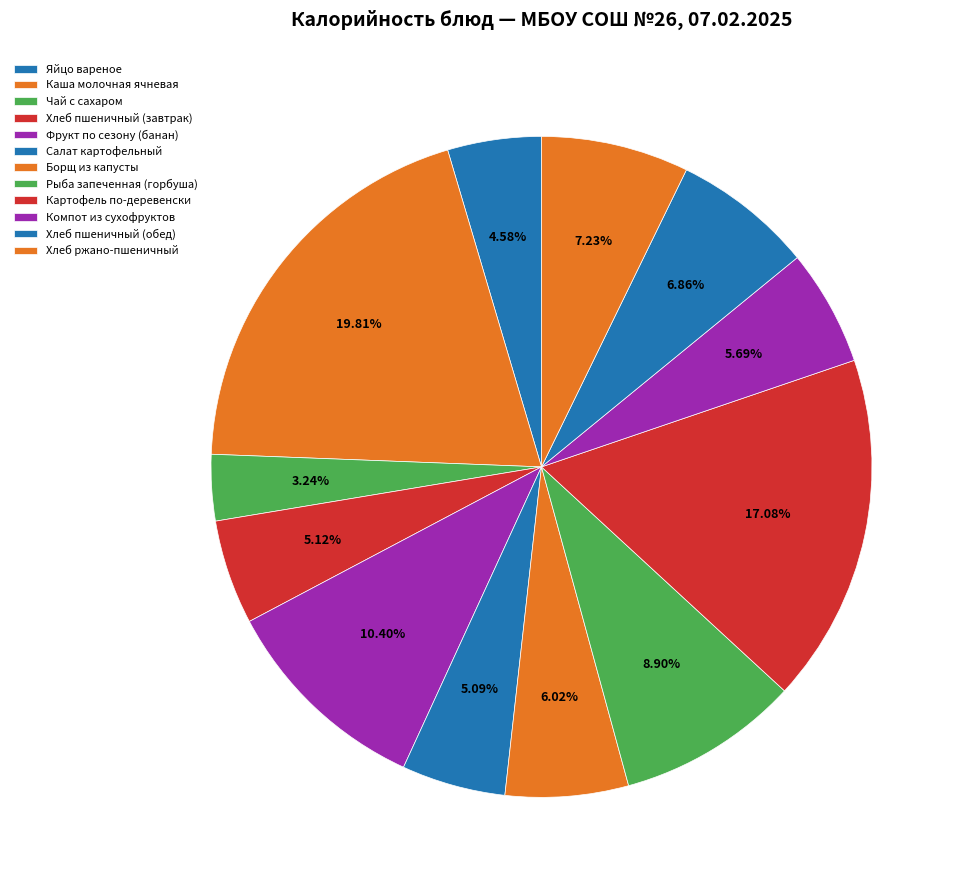

How many segments does this pie chart have?

12